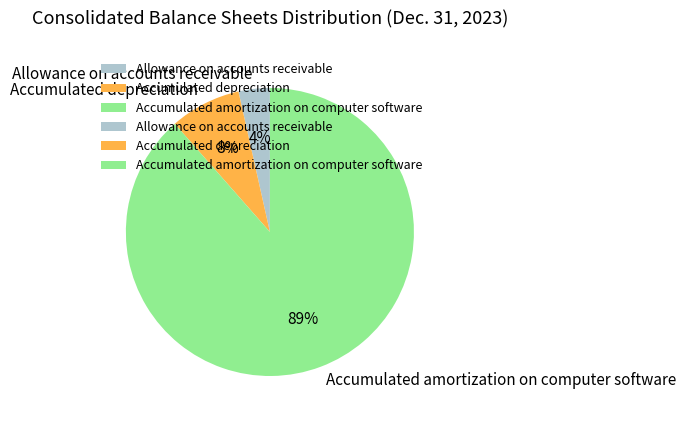

The Allowance on accounts receivable slice represents 13% of the pie. True or false?

False